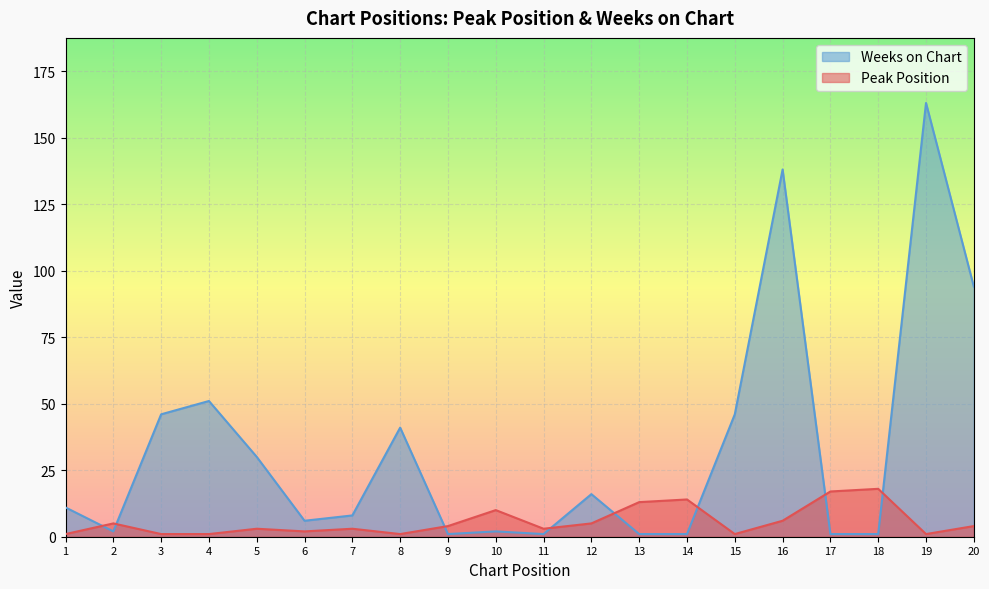

The Weeks on Chart series shows 56 at 16. True or false?

False